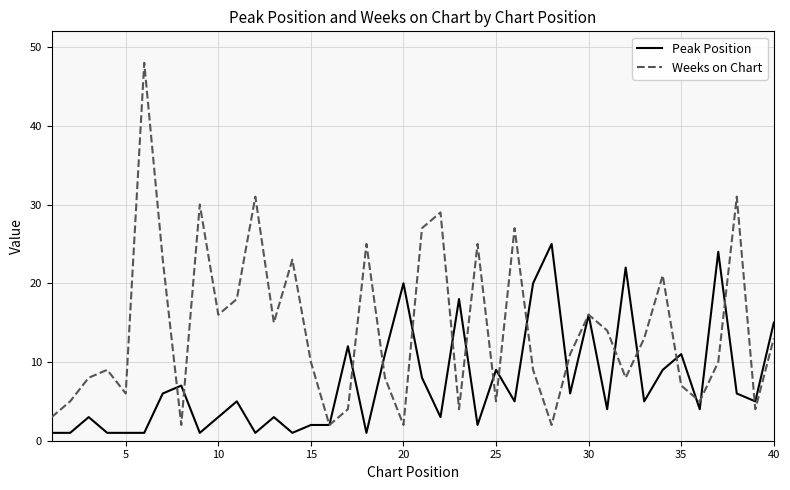

Which series has the largest total across all categories?

Weeks on Chart